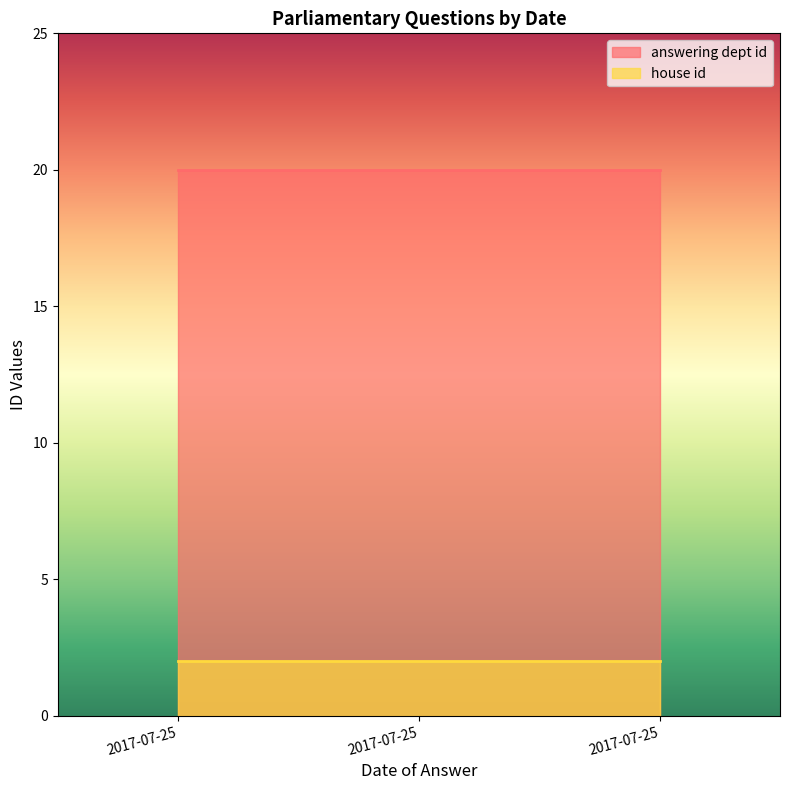

List the series in order of their peak value, lowest first.

house id, answering dept id